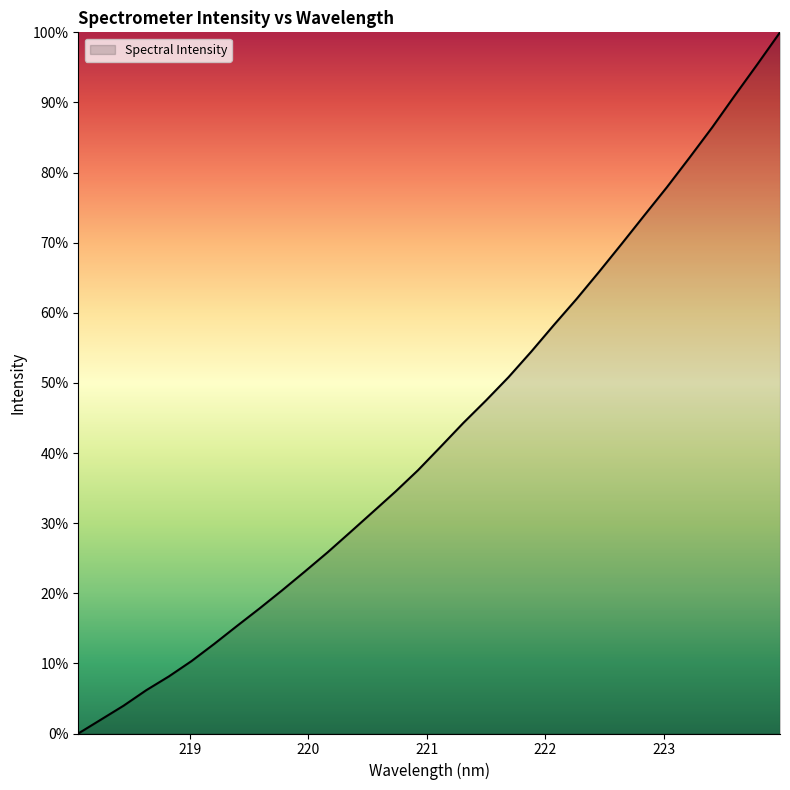

True or false: the data has more than 0 interior local peaks.

False